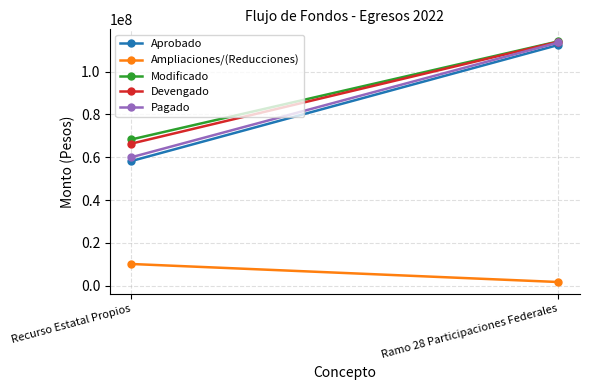

What is the difference between the maximum and minimum values in the Devengado series?

47638517